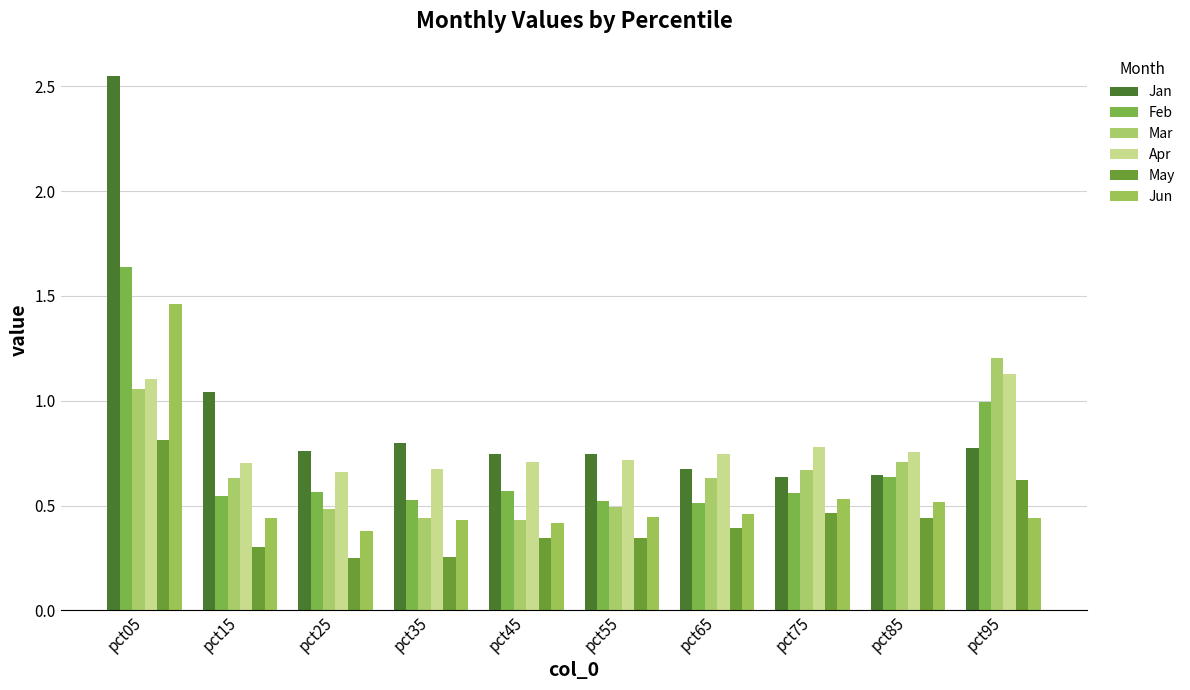

Which label corresponds to the smallest value in the chart?

pct25